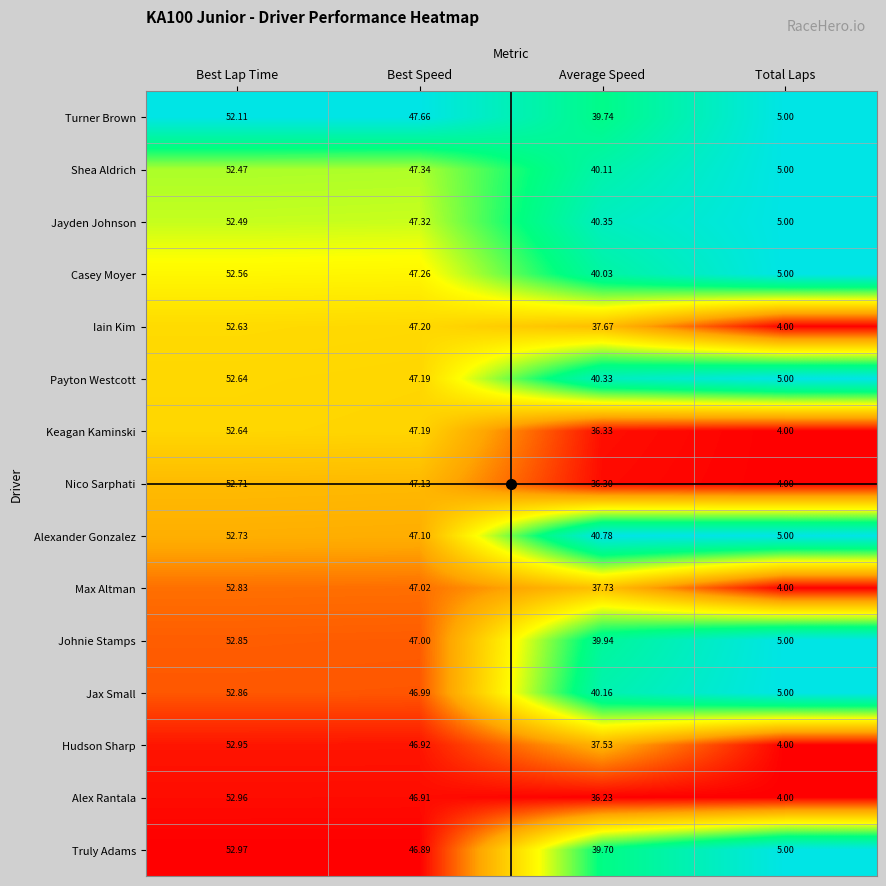

Where does the Iain Kim series first go above 47?

Best Lap Time